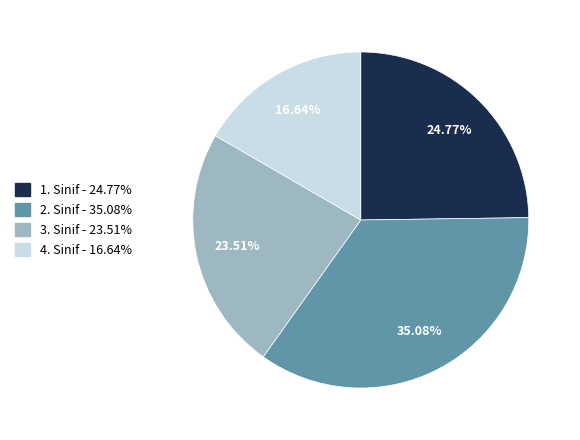

Is there any slice that represents more than half of the pie?

No